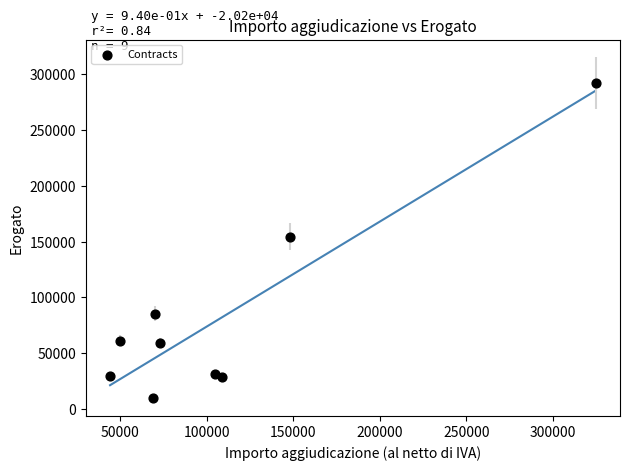

What is the average Y value?

83519.0